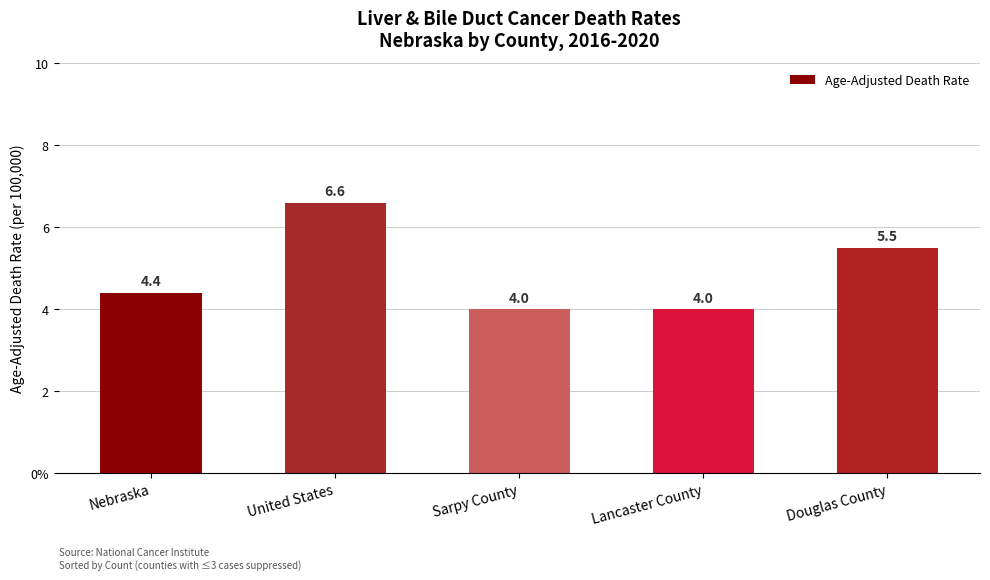

What is the label of the 5th bar from the left?

Douglas County